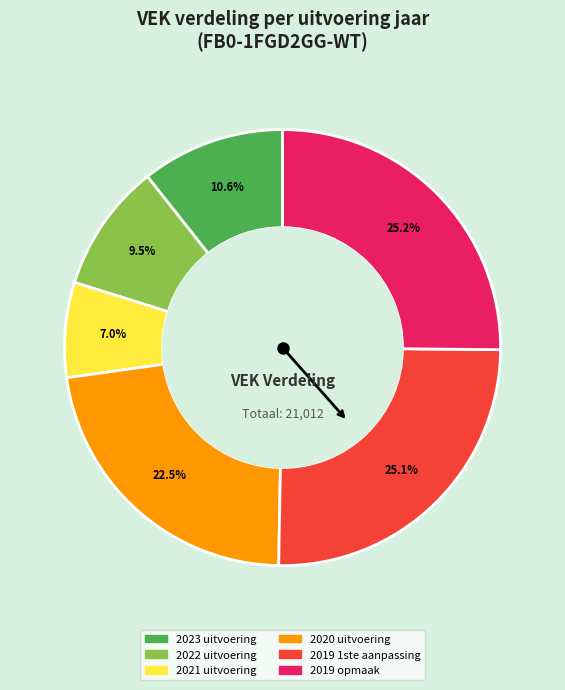

What percentage is NOT represented by 2019 opmaak?

74.8%